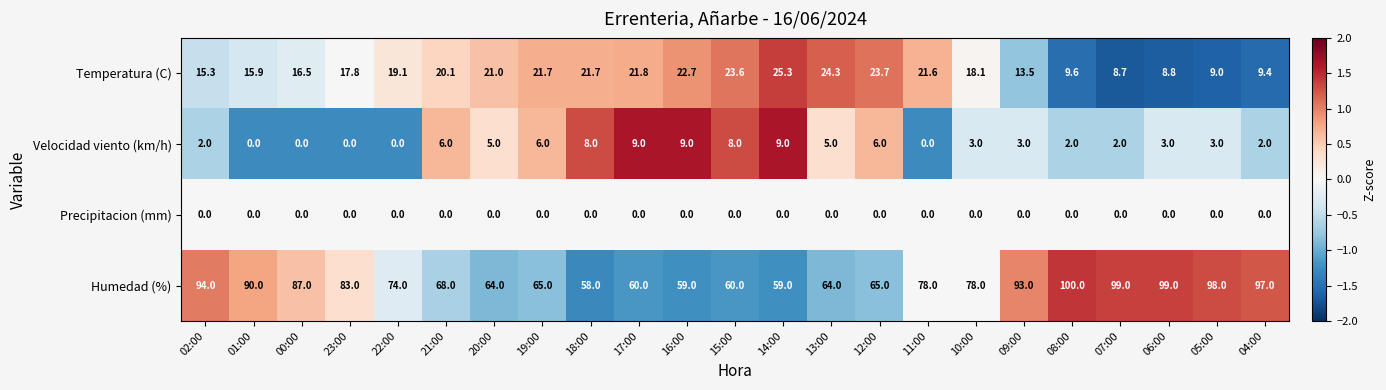

The Temperatura (C) series shows 34.7 at 18:00. True or false?

False